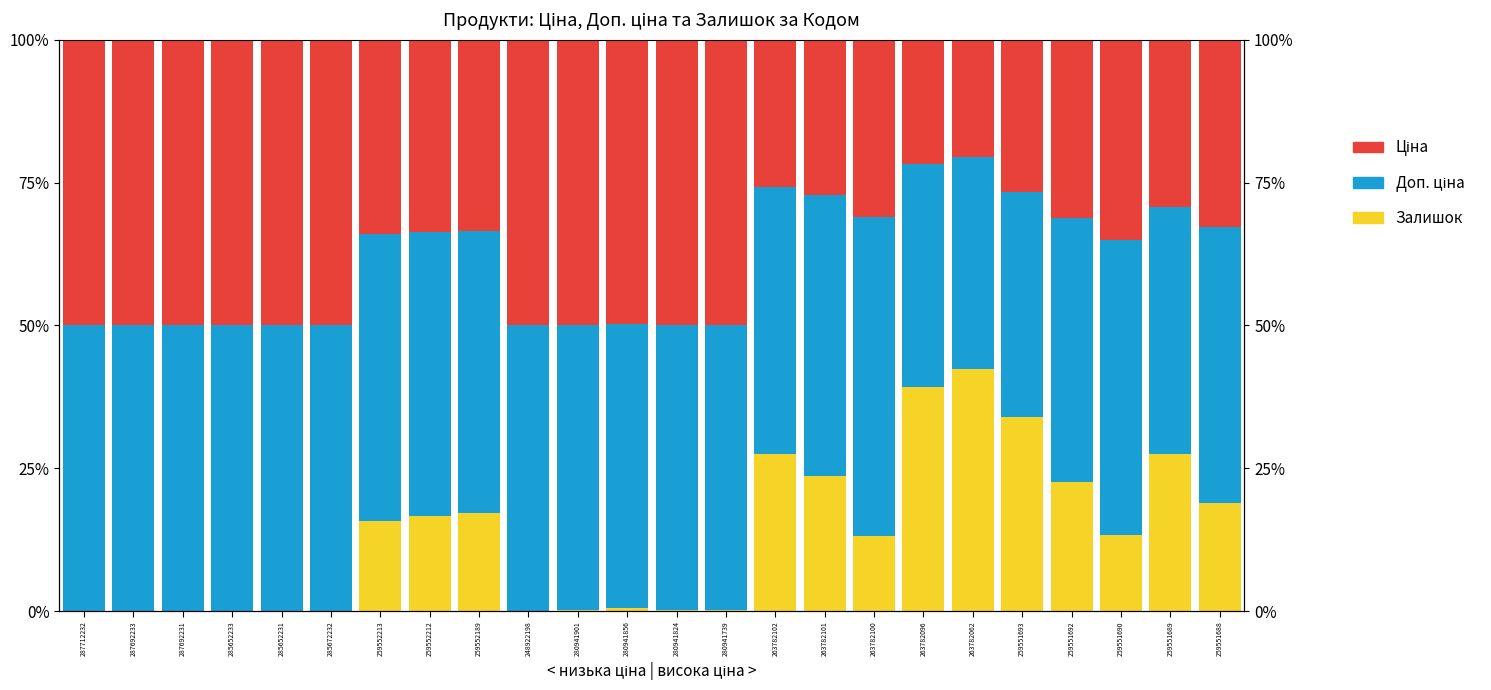

At which category does the chart reach its minimum across all series?

287712232